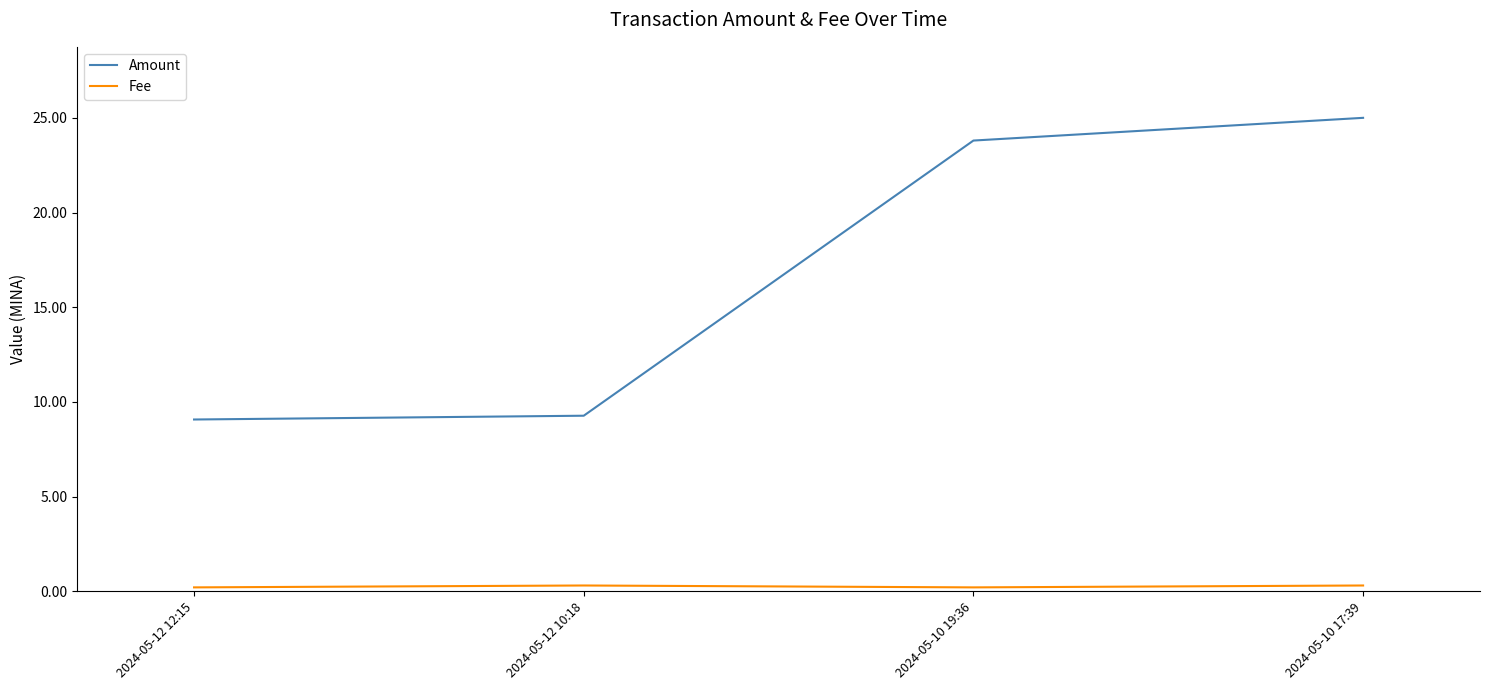

Where does the Amount series first go above 23?

2024-05-10 19:36